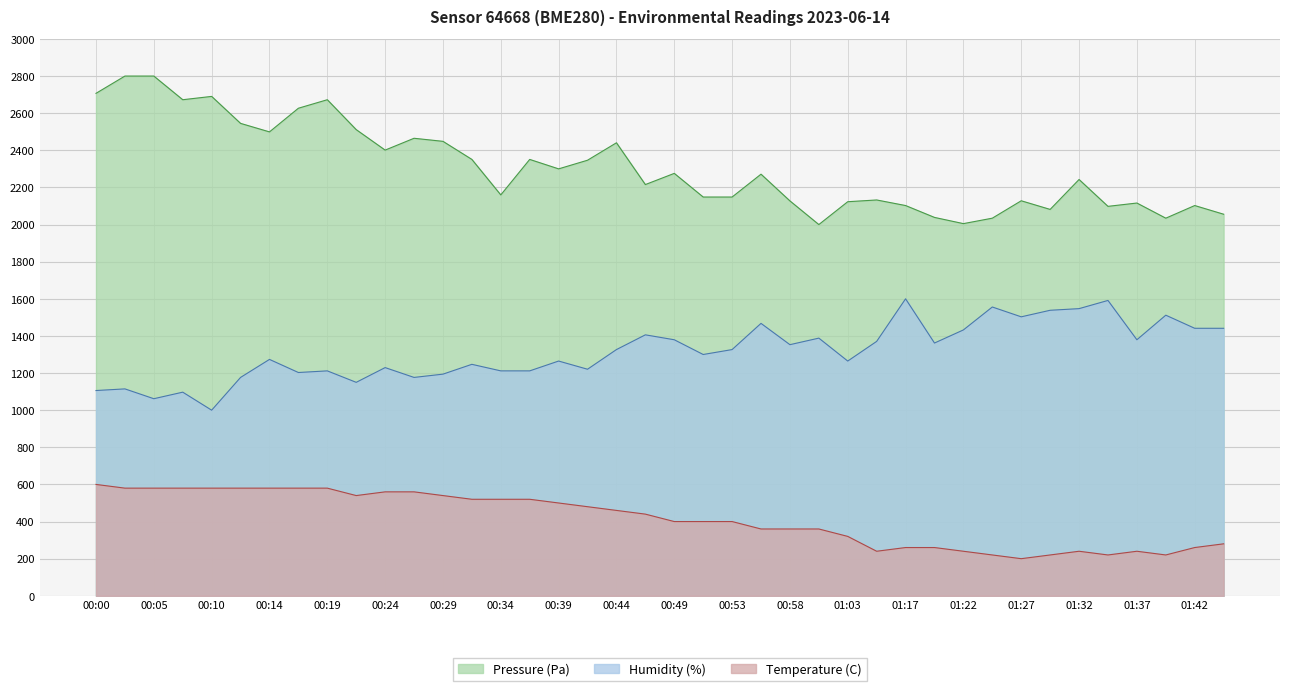

True or false: Humidity (%) and Temperature (C) intersect in this chart.

False